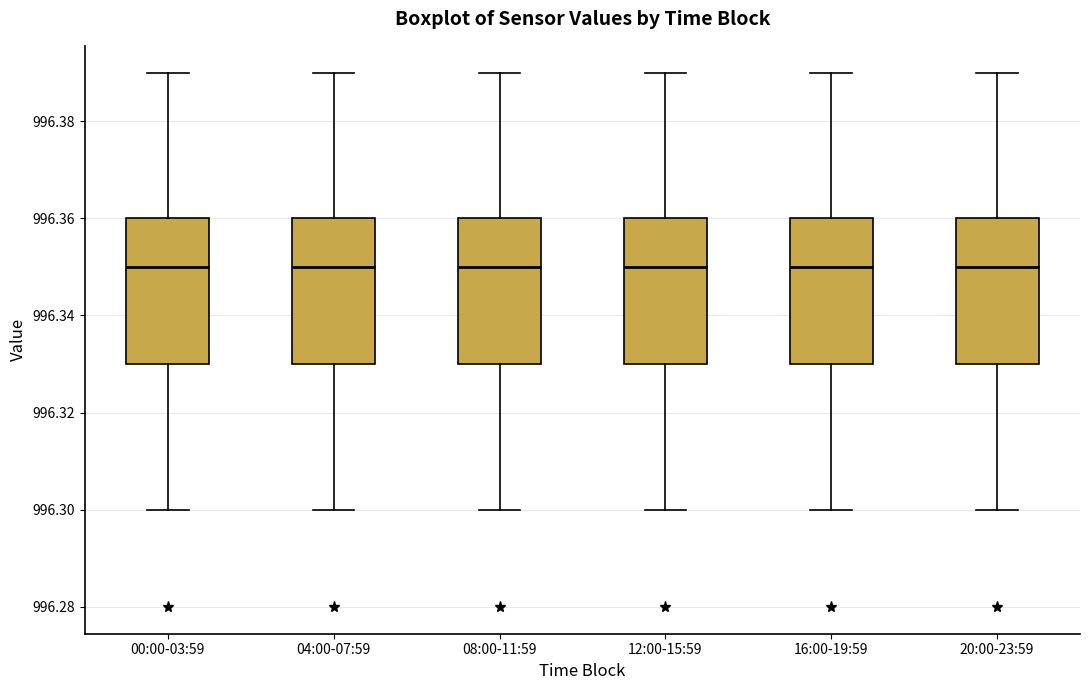

Reading left to right, read every box against the y-axis: the position of its median line, the range the box covers, and the ends of its whiskers. The values are not printed on the chart, so give them approximately, as read against the axis.

00:00-03:59: median 996.35, box 996.33 to 996.36, whiskers 996.30 to 996.39
04:00-07:59: median 996.35, box 996.33 to 996.36, whiskers 996.30 to 996.39
08:00-11:59: median 996.35, box 996.33 to 996.36, whiskers 996.30 to 996.39
12:00-15:59: median 996.35, box 996.33 to 996.36, whiskers 996.30 to 996.39
16:00-19:59: median 996.35, box 996.33 to 996.36, whiskers 996.30 to 996.39
20:00-23:59: median 996.35, box 996.33 to 996.36, whiskers 996.30 to 996.39